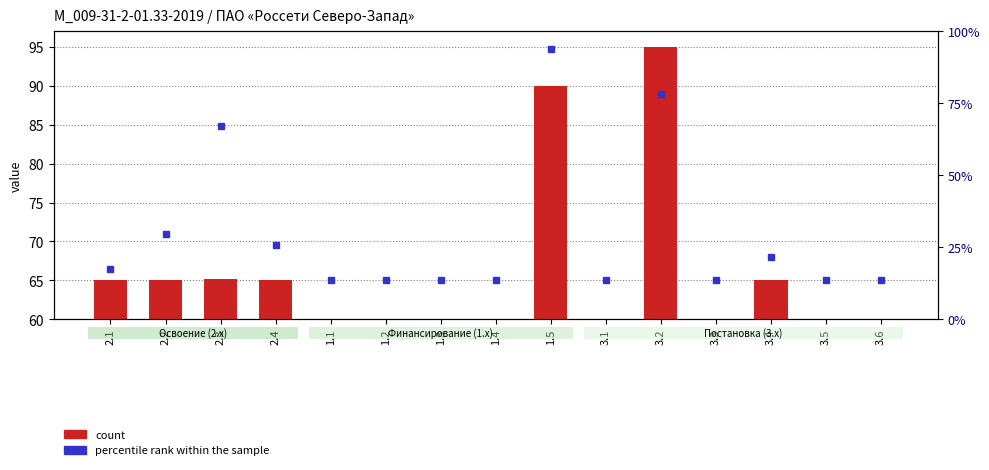

Rank the categories by value from lowest to highest.

1.1, 1.2, 1.3, 1.4, 3.1, 3.3, 3.5, 3.6, 3.4, 2.1, 2.4, 2.2, 2.3, 1.5, 3.2